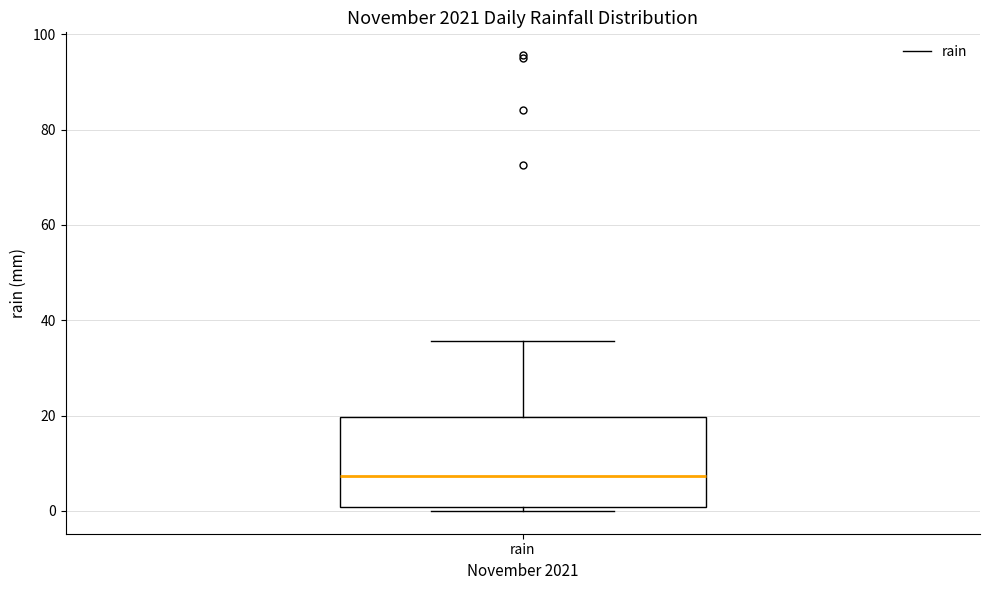

Read this box plot against the y-axis: the position of the median line, the range covered by the box, and the ends of both whiskers. The values are not printed on the chart, so give them approximately, as read against the axis.

median 8, box 0 to 20, whiskers 0 (just below the box's lower edge) to 36